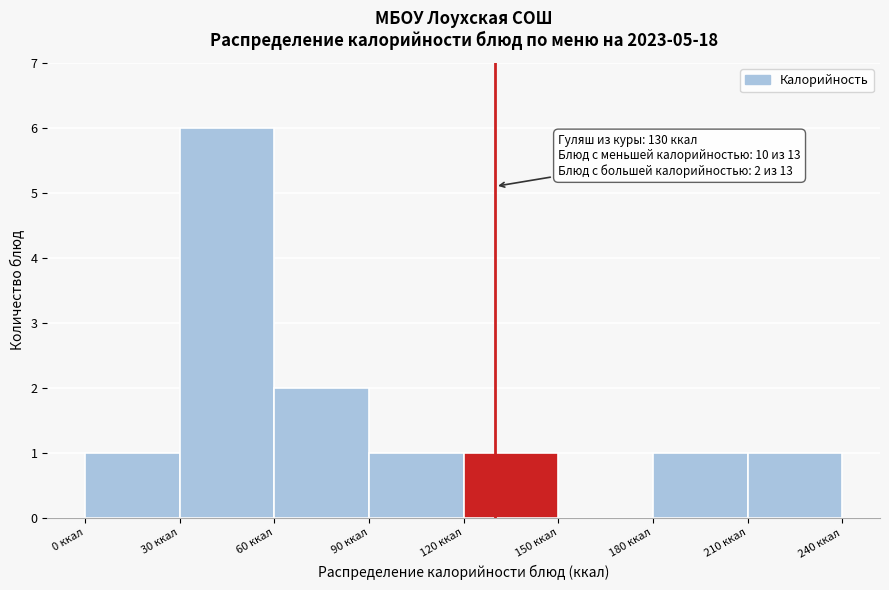

Which range on the x-axis has the tallest bar?

30 to 60